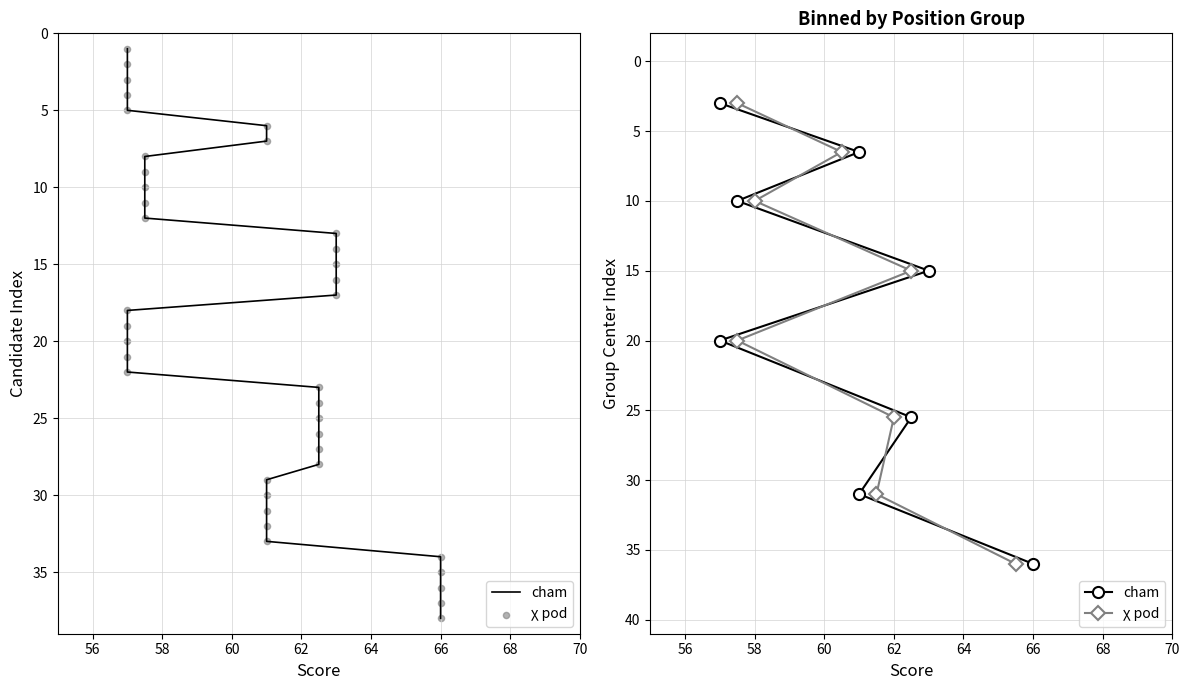

Which series reaches the minimum Y coordinate?

cham